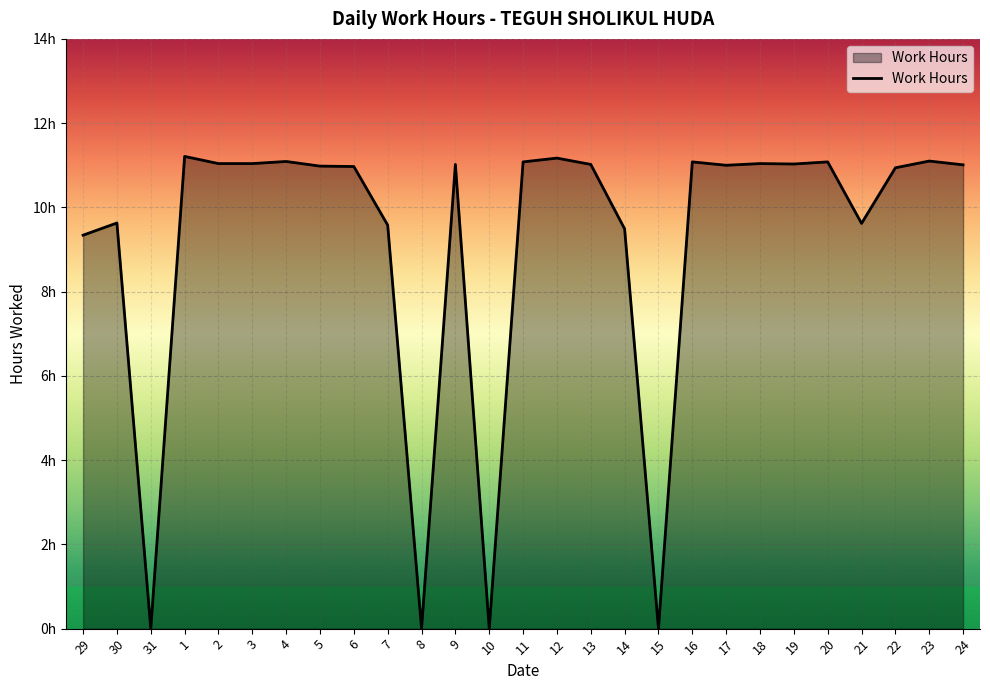

What is the difference between the values at 22 and 15?

10.9